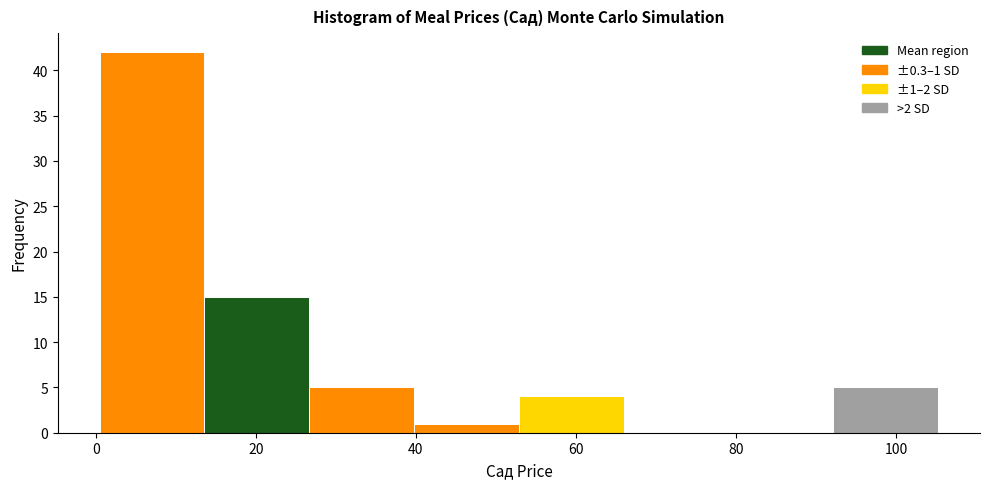

Which range on the x-axis has the tallest bar?

0 to 14